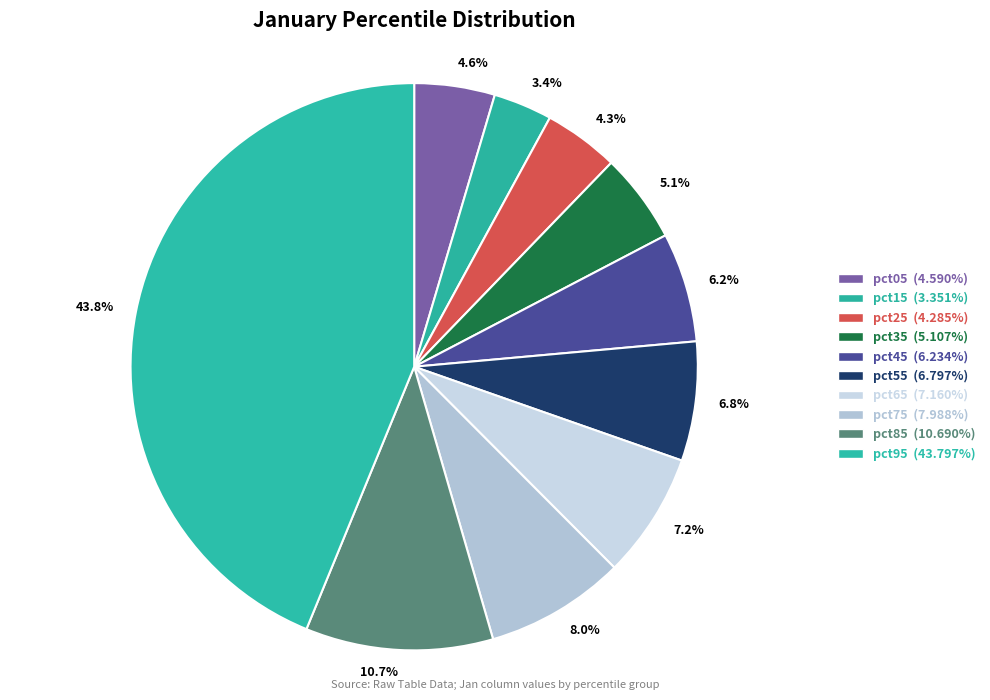

Which has a higher value, 4.6% or 6.2%?

6.2%